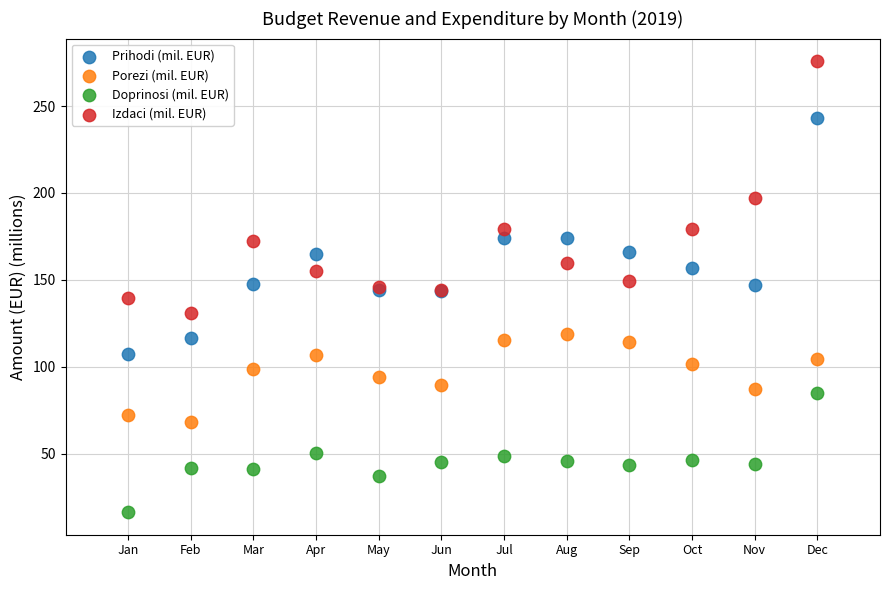

What are all the series names shown in the legend?

Prihodi (mil. EUR), Porezi (mil. EUR), Doprinosi (mil. EUR), Izdaci (mil. EUR)